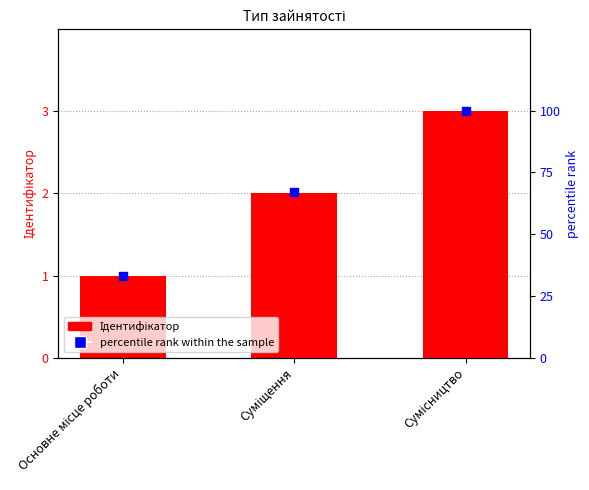

At how many categories does at least one series exceed 59?

2